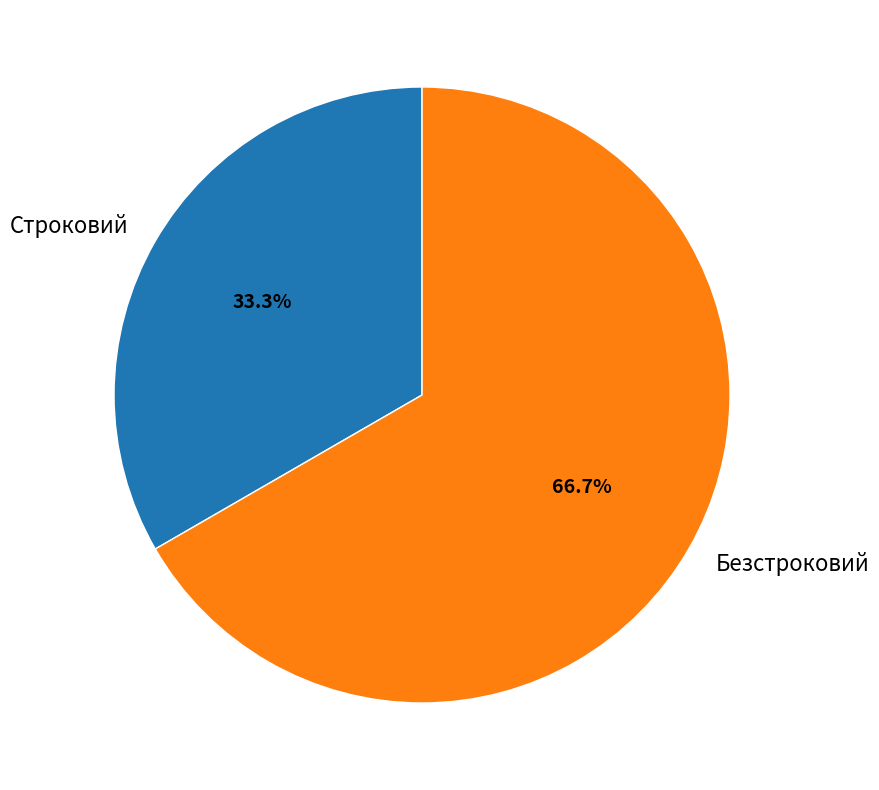

To the nearest percent, what percentage of the pie is Строковий?

33%